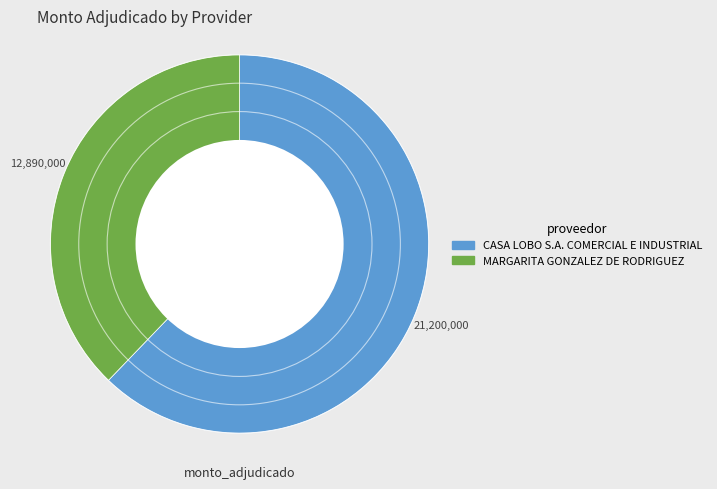

Is there any slice that represents more than half of the pie?

Yes